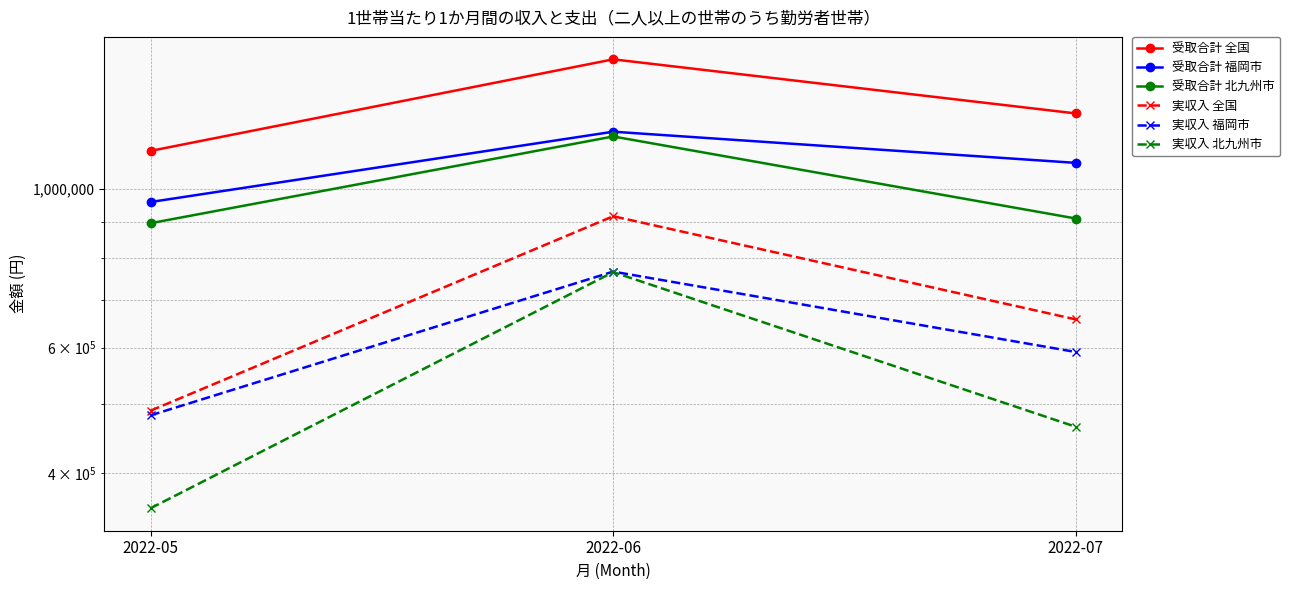

True or false: 受取合計 全国 has a value of 1520127 at 2022-06.

True